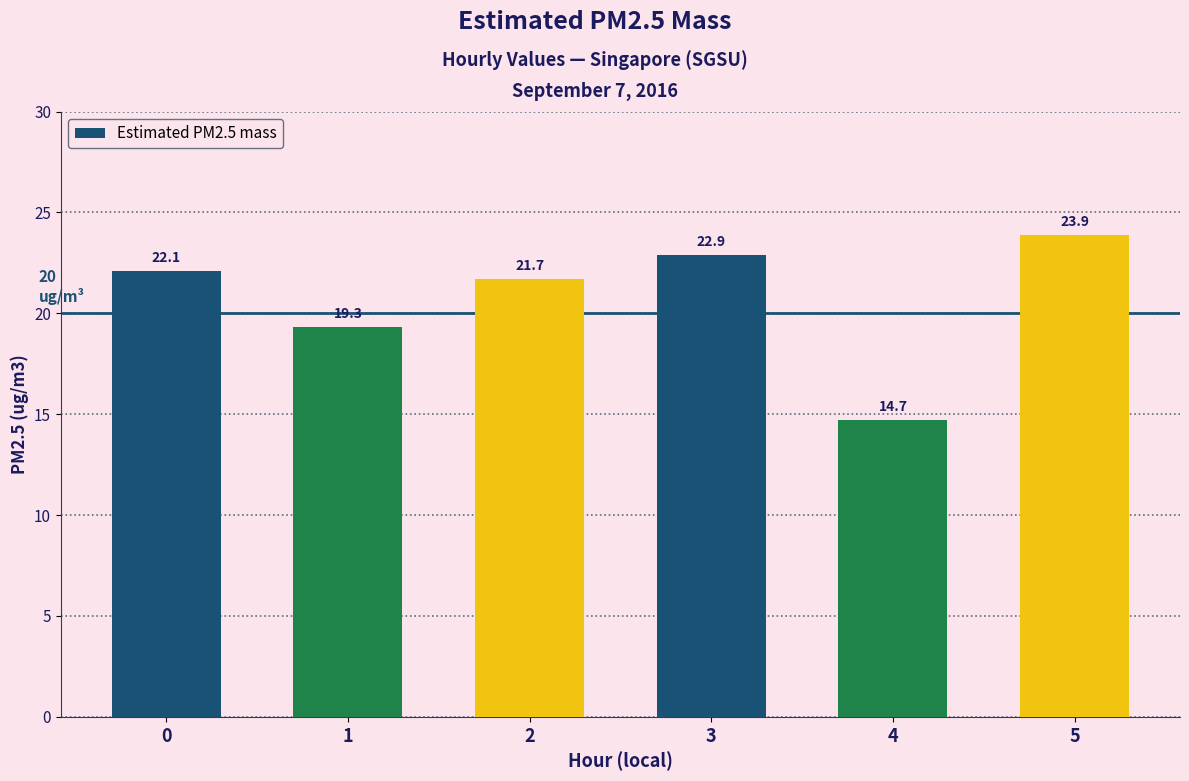

How many series are shown in this chart?

1